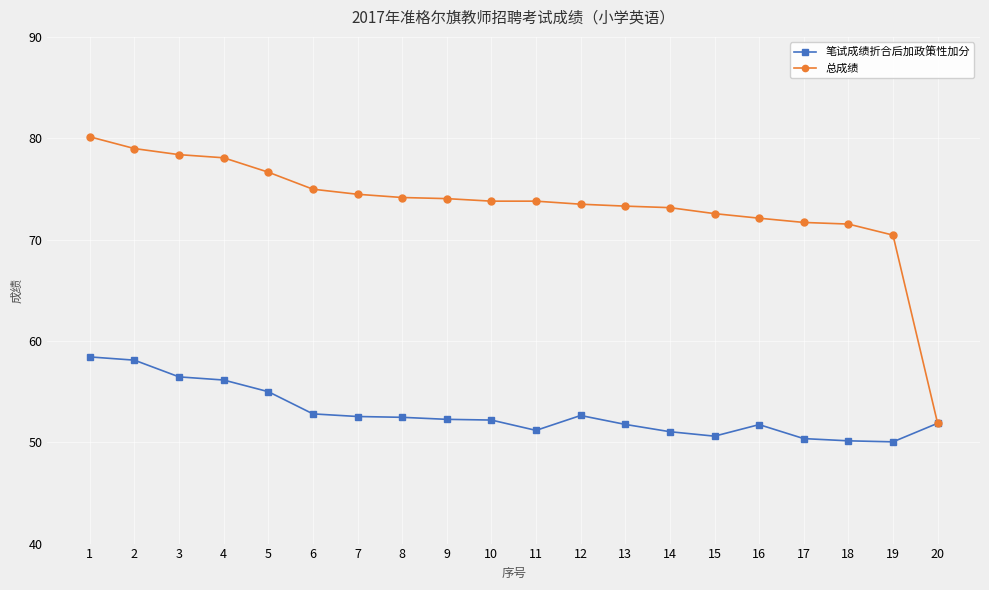

Rank the series at 3 from highest to lowest value.

总成绩, 笔试成绩折合后加政策性加分